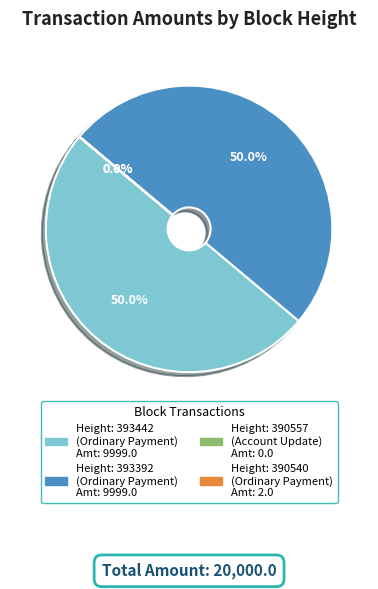

Rank the categories by value from lowest to highest.

390557, 390540, 393442, 393392